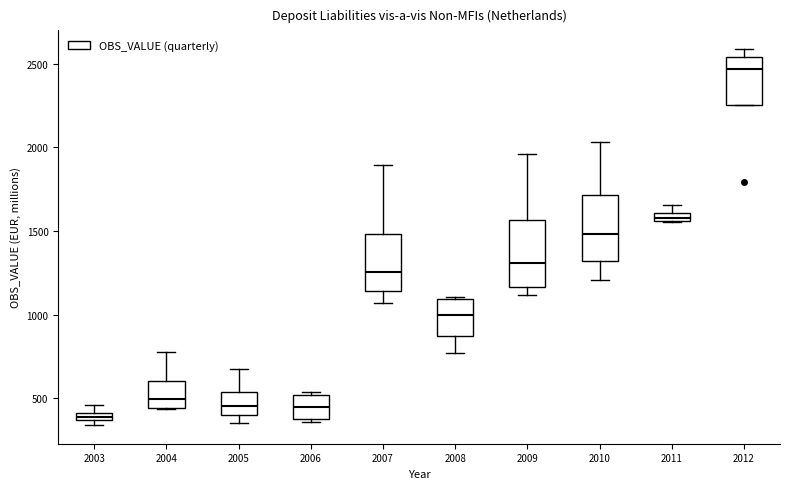

Where is the lower edge of the box at x = 2011 on the y-axis? The values are not printed on the chart, so give them approximately, as read against the axis.

1550